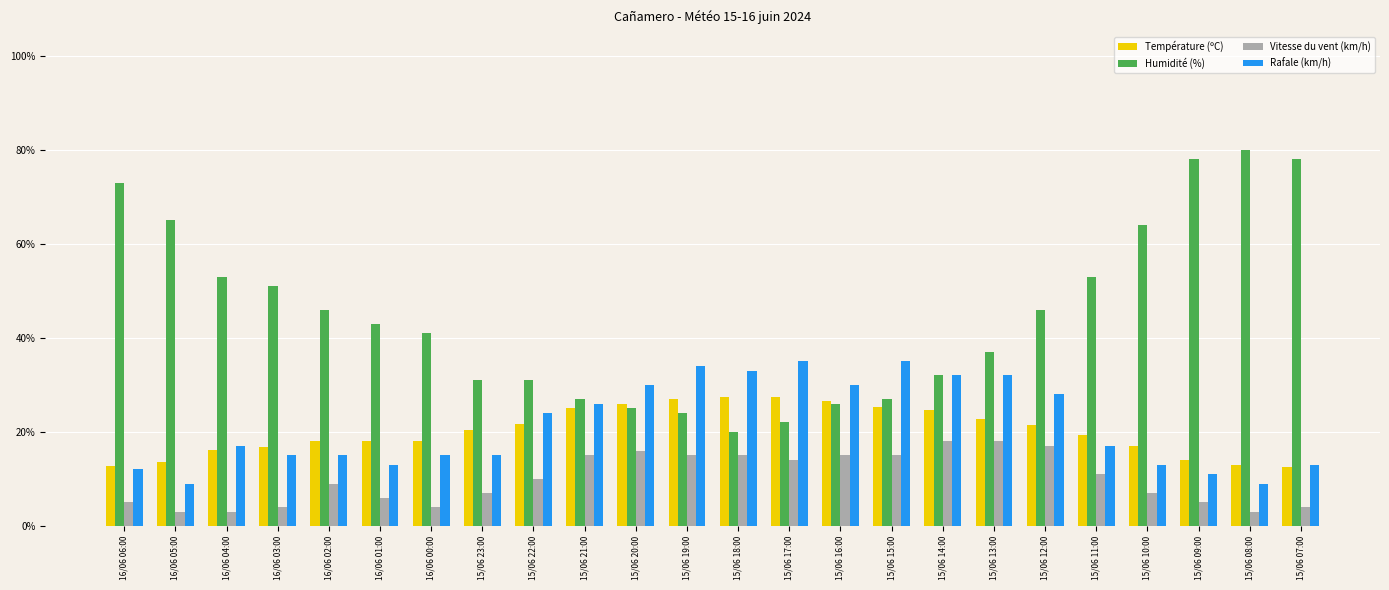

Which series has the largest total across all categories?

Humidité (%)